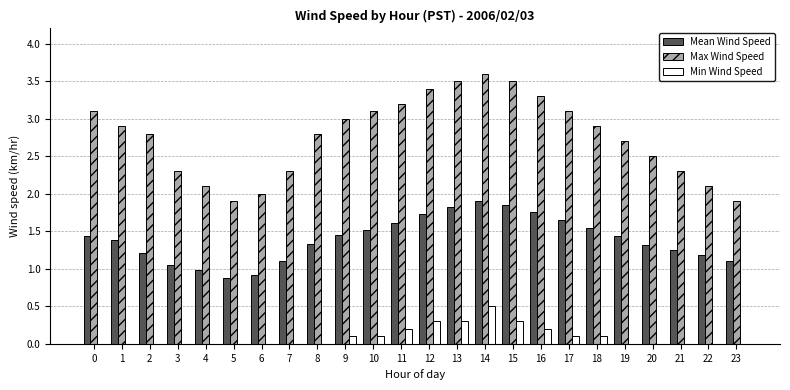

Which series changed the most between 18 and 20?

Max Wind Speed